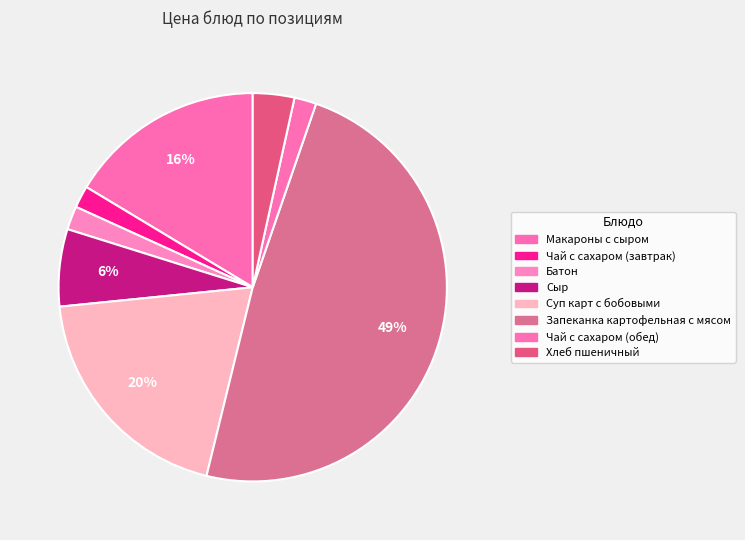

True or false: Запеканка картофельная с мясом accounts for 56% of the total.

False